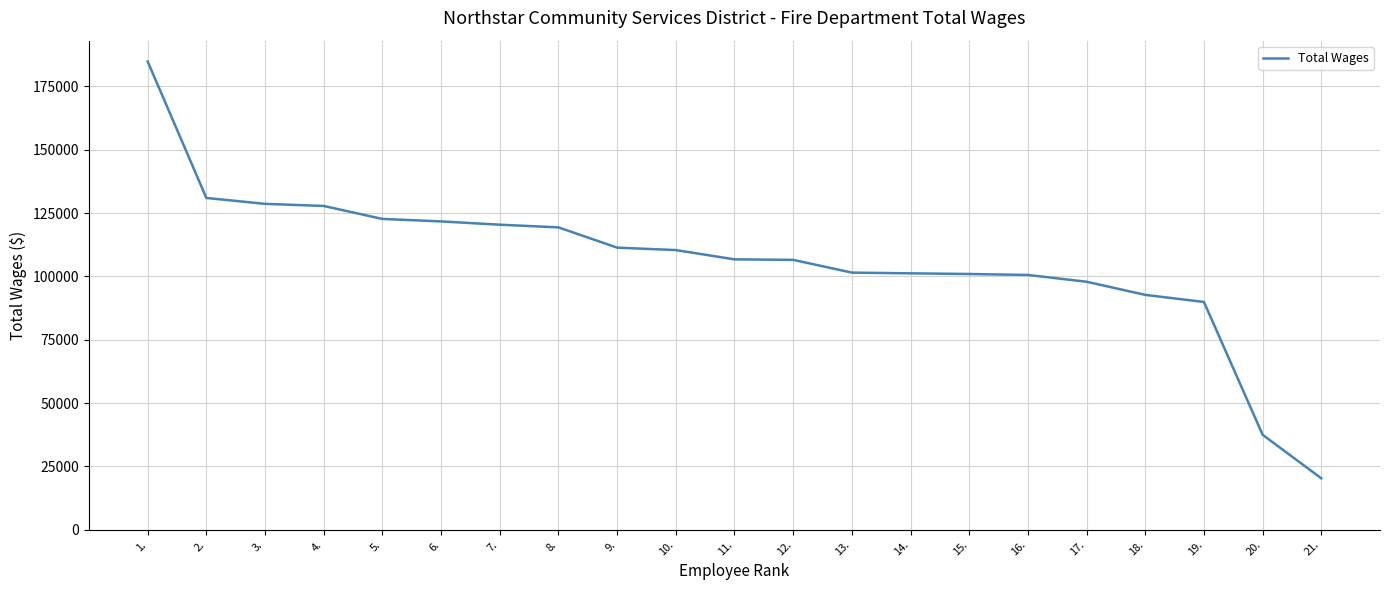

Which label corresponds to the smallest value in the chart?

21.